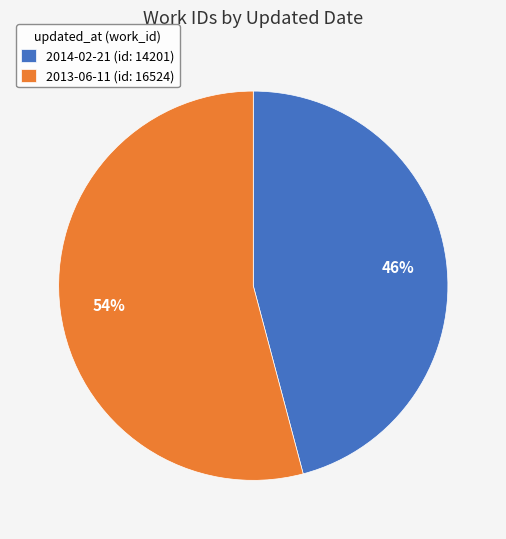

Which category has the biggest portion of the pie?

2013-06-11